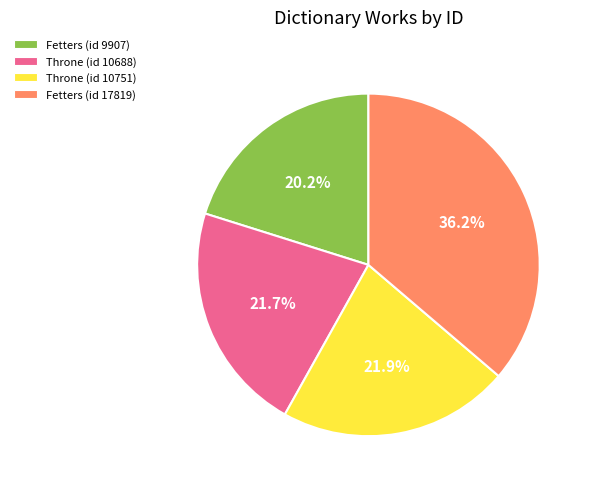

Which category has the smallest portion of the pie?

Fetters (id 9907)